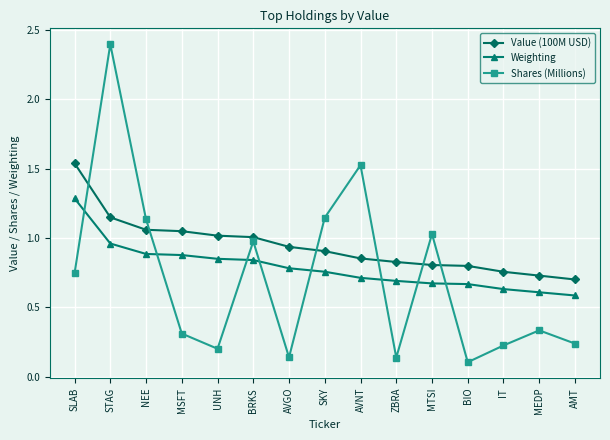

In Shares (Millions), how many points are higher than both neighbors (excluding endpoints)?

5